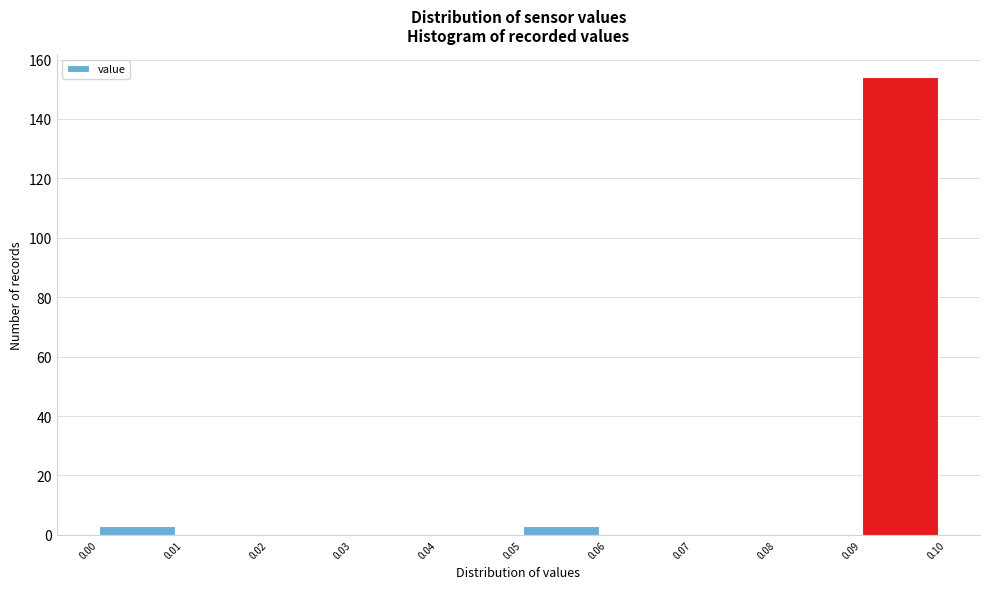

Which range on the x-axis has the tallest bar?

0.09 to 0.10